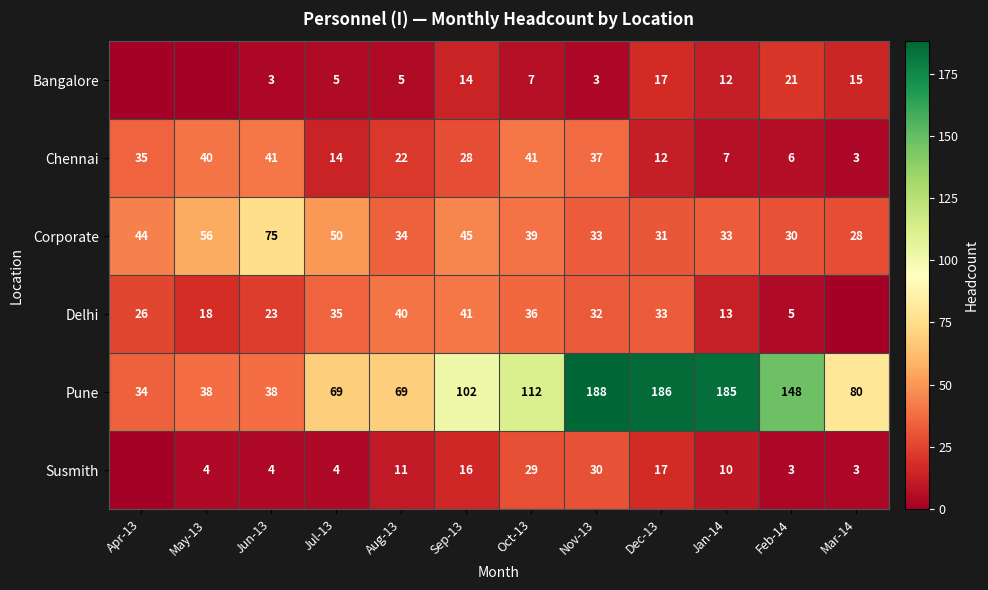

What is the spread (max minus min) of values at Jun-13?

72